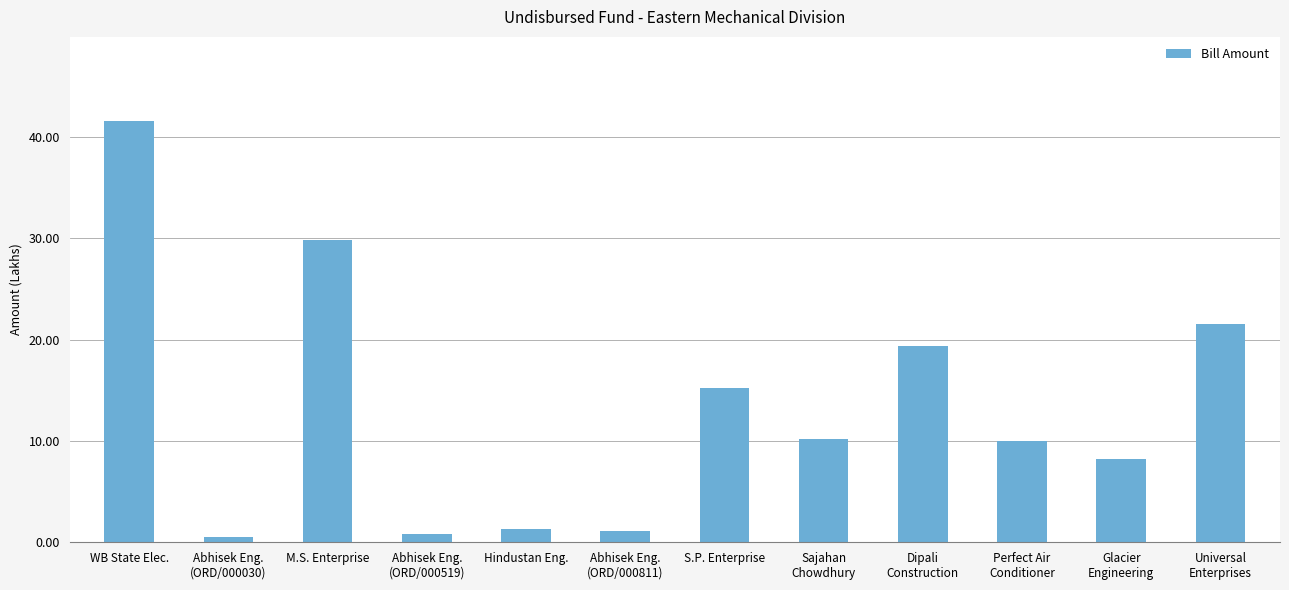

Which category has the highest value across all series?

WB State Elec.